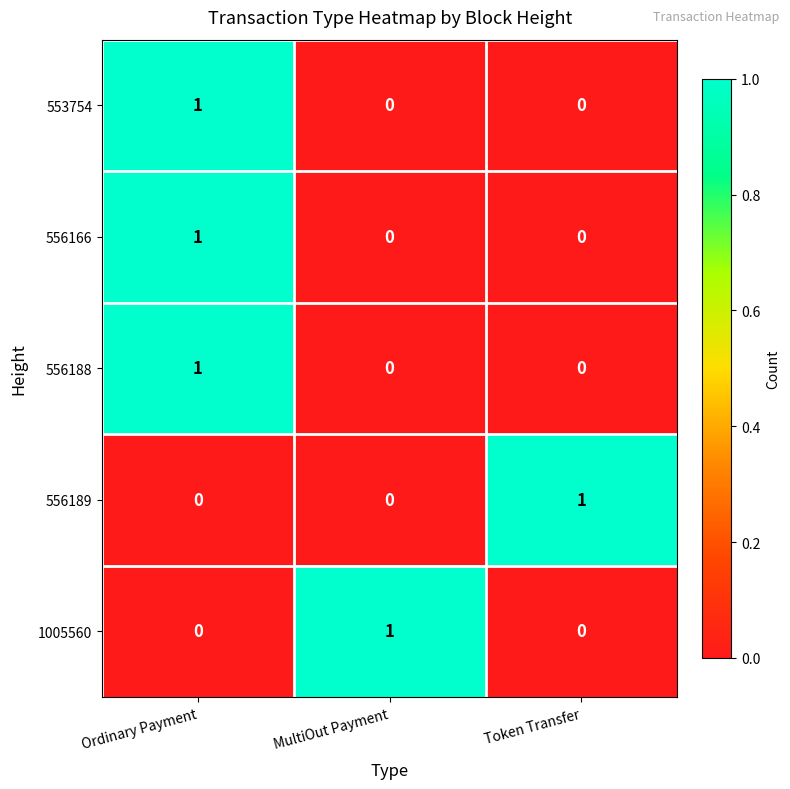

What is the total value across all series at Ordinary Payment?

3